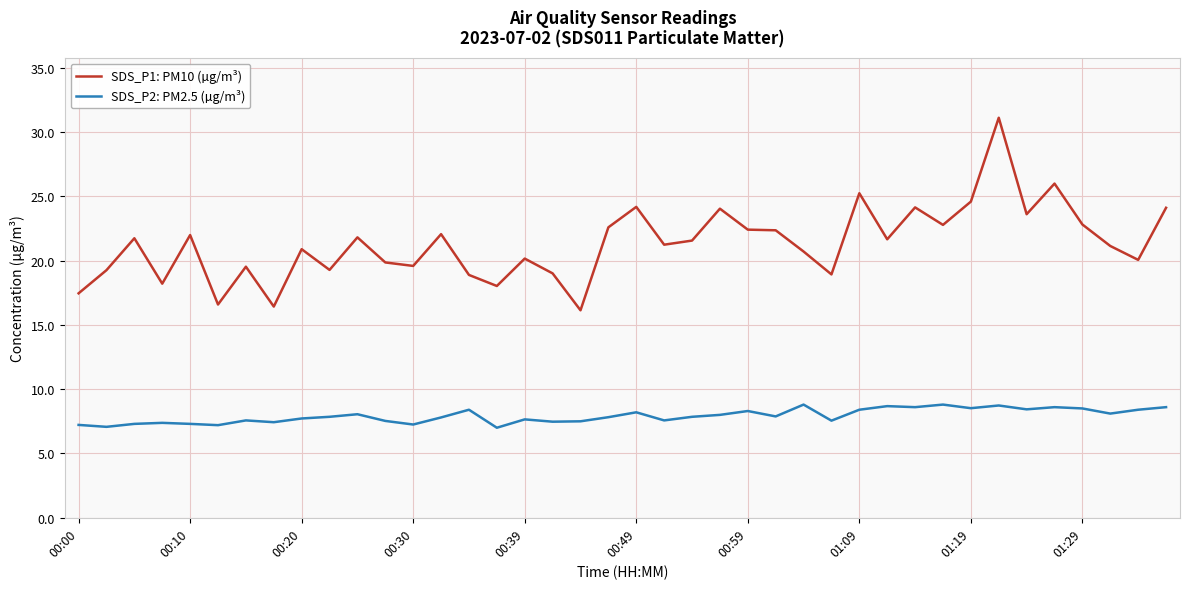

What is the minimum value shown in the chart?

7.0